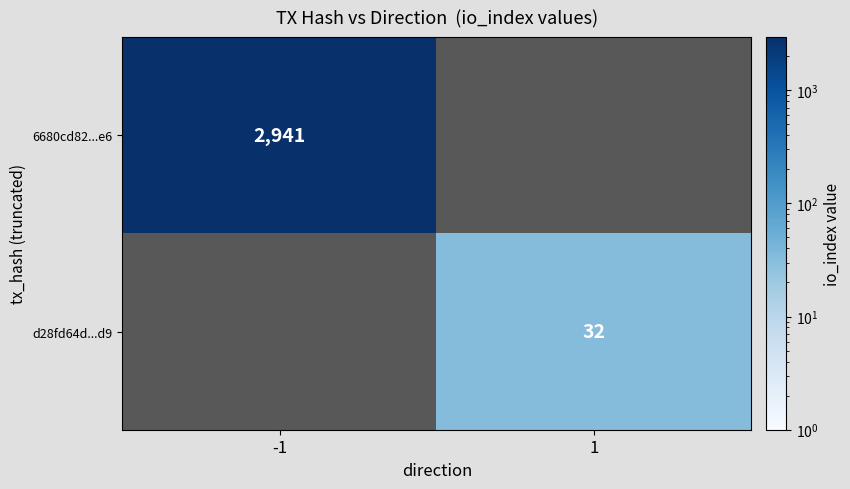

Is the value of d28fd64d...d9 at 1 greater than the value of 6680cd82...e6 at -1?

No